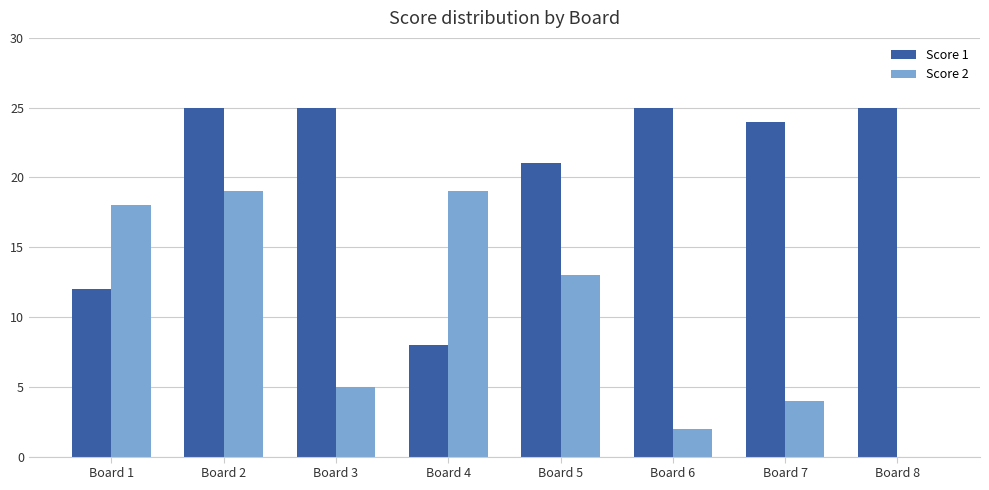

How many values in Score 2 are above zero?

7